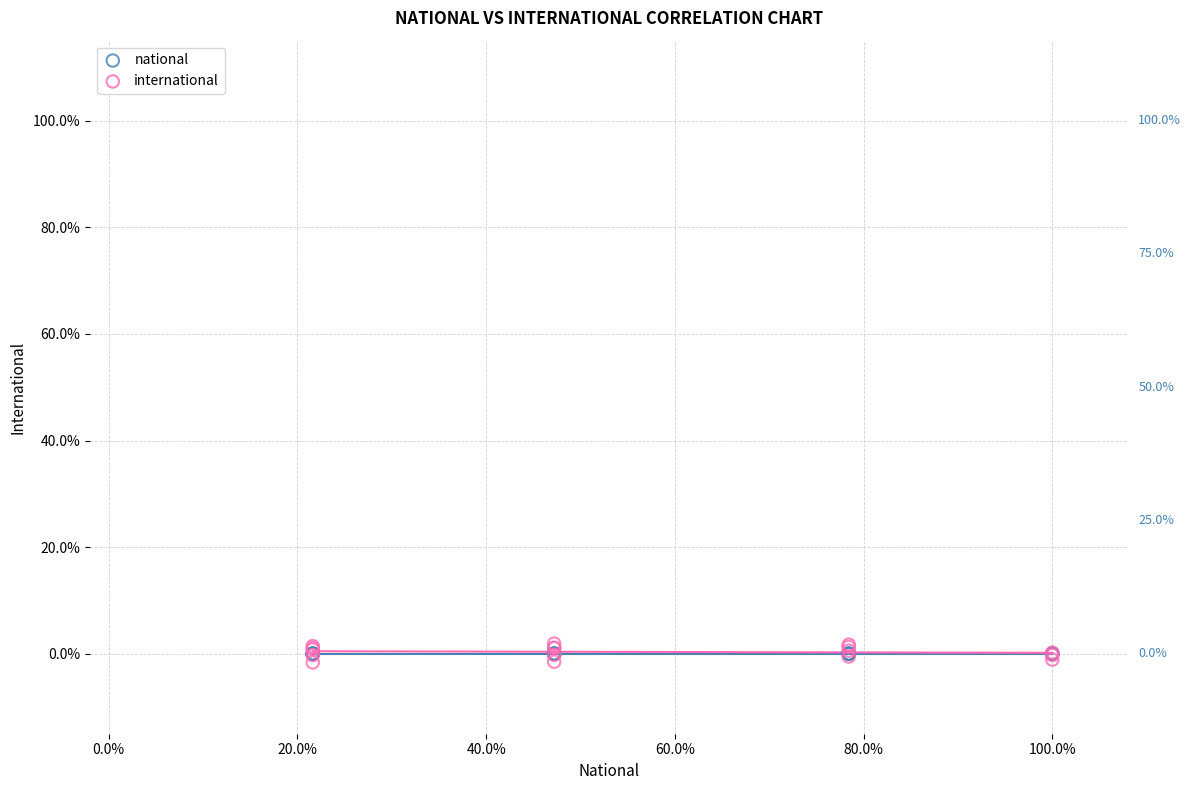

Which series contains the lowest Y value?

international